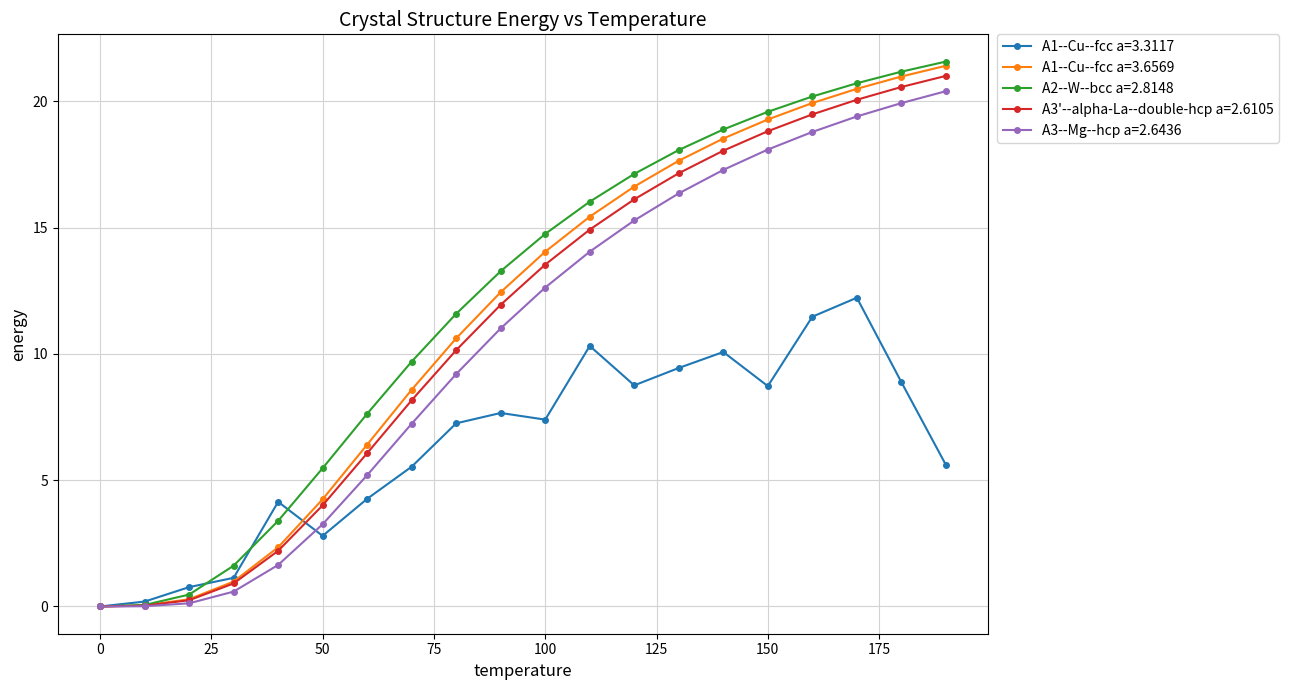

True or false: A1--Cu--fcc a=3.6569 has more than 2 interior local peaks.

False